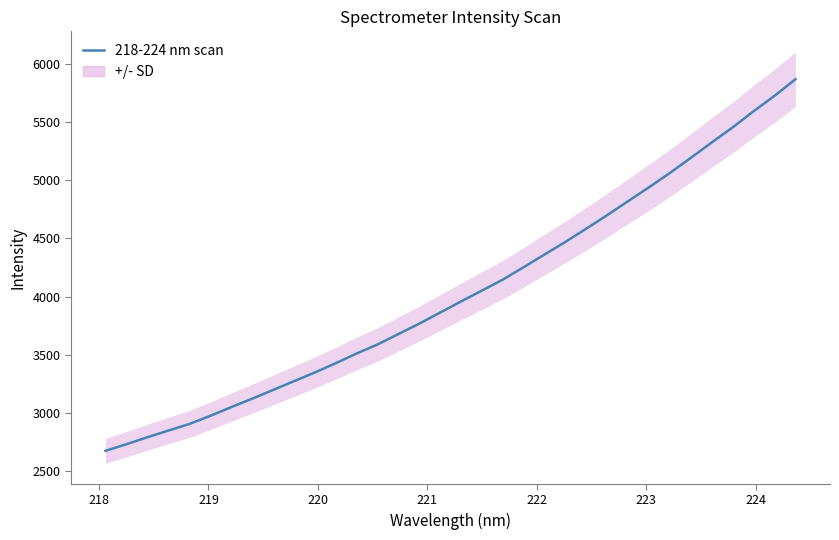

What is the value of the 23rd point from the left?

4471.5